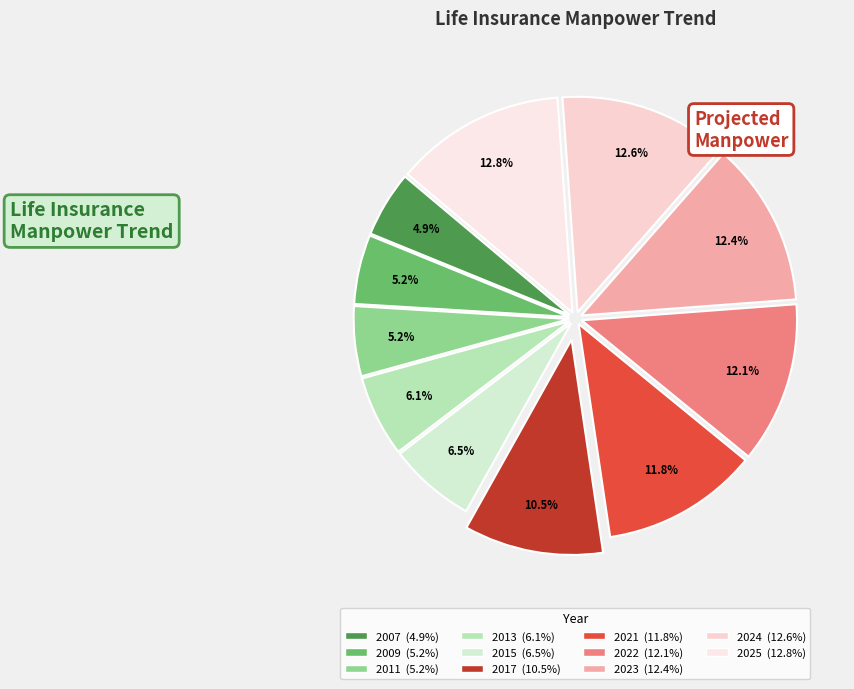

What percentage do 2013 and 2024 together represent?

18.7%